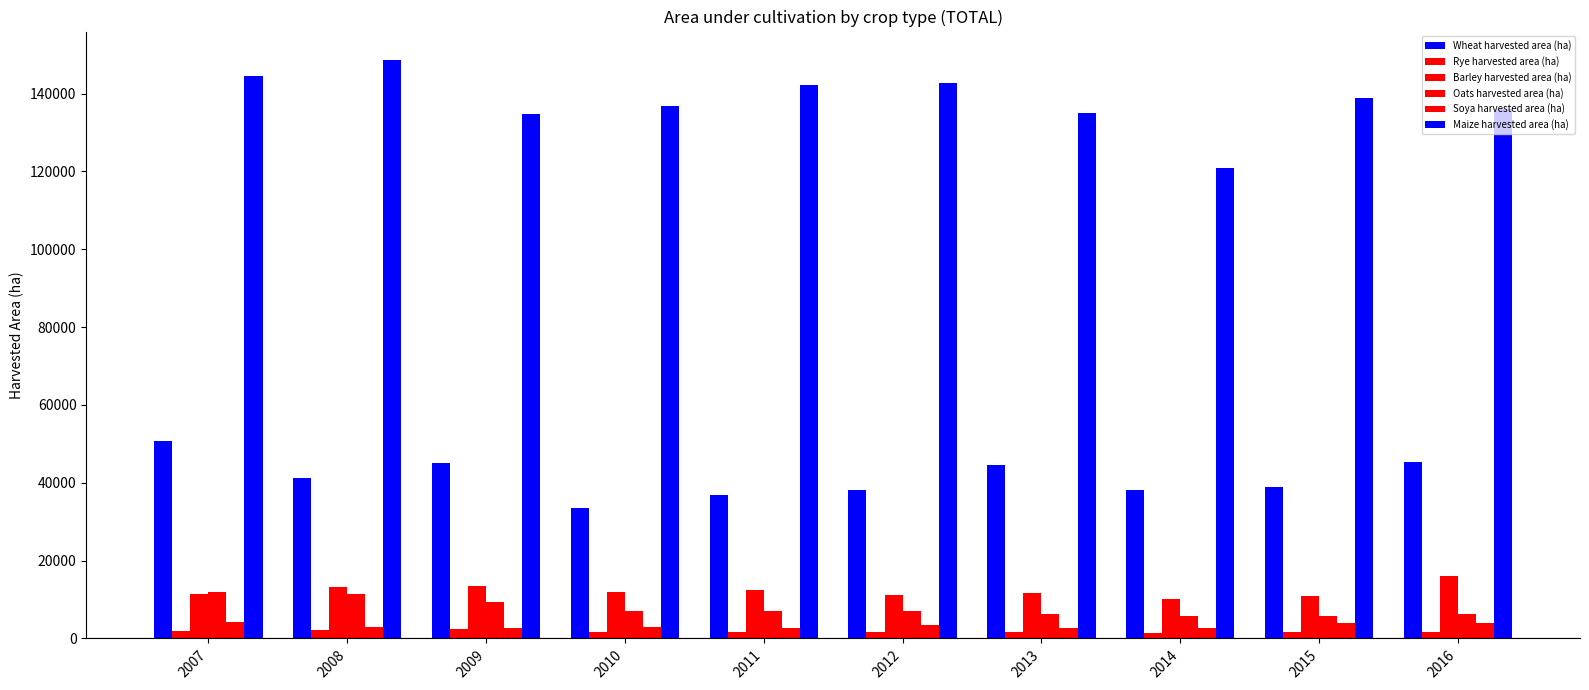

How many data points in Barley harvested area (ha) are less than 11814?

5